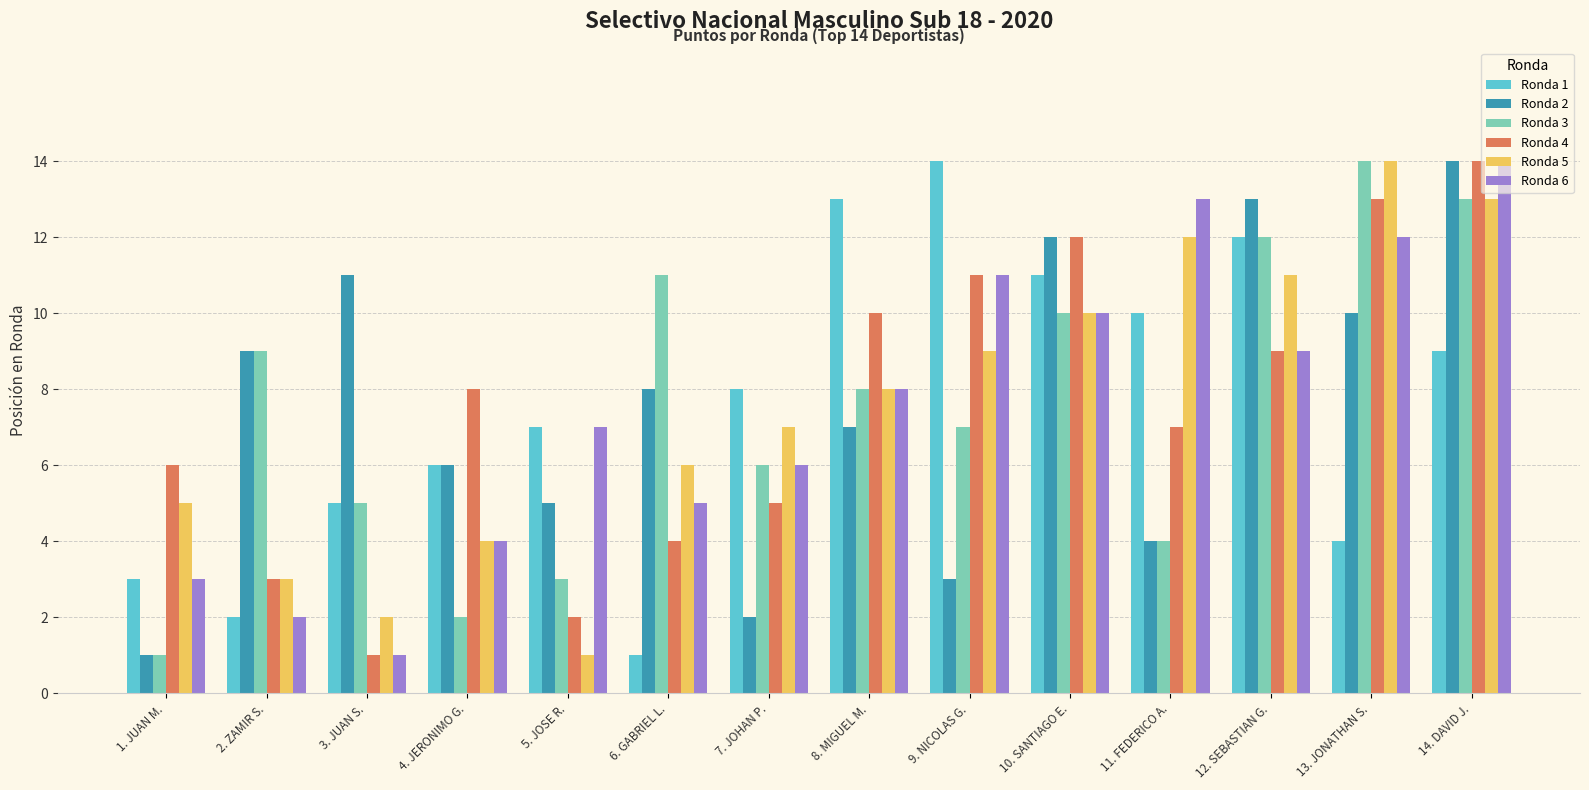

Where does the Ronda 2 series first go above 8?

2. ZAMIR S.